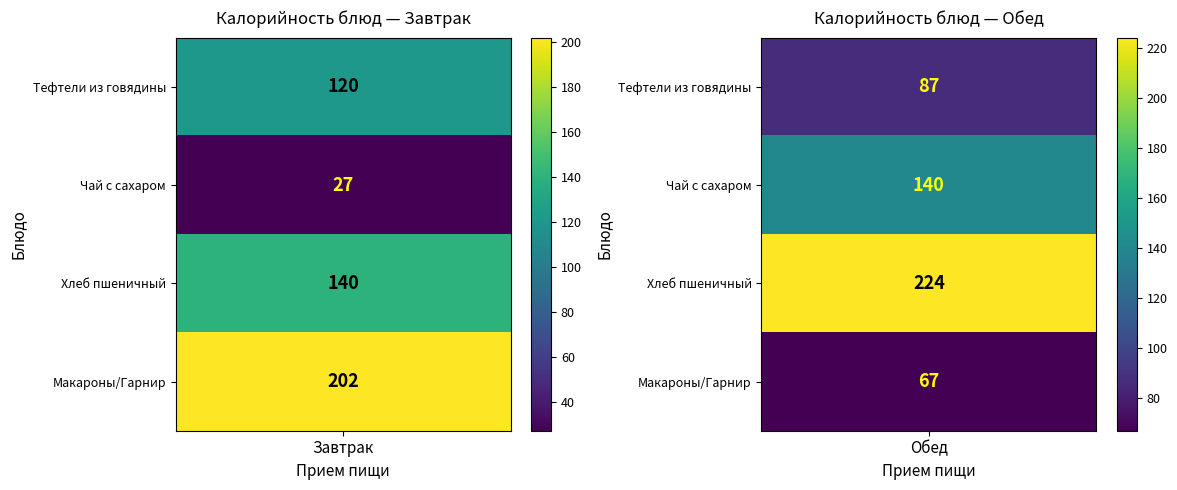

What is the sum of all Обед values?

518